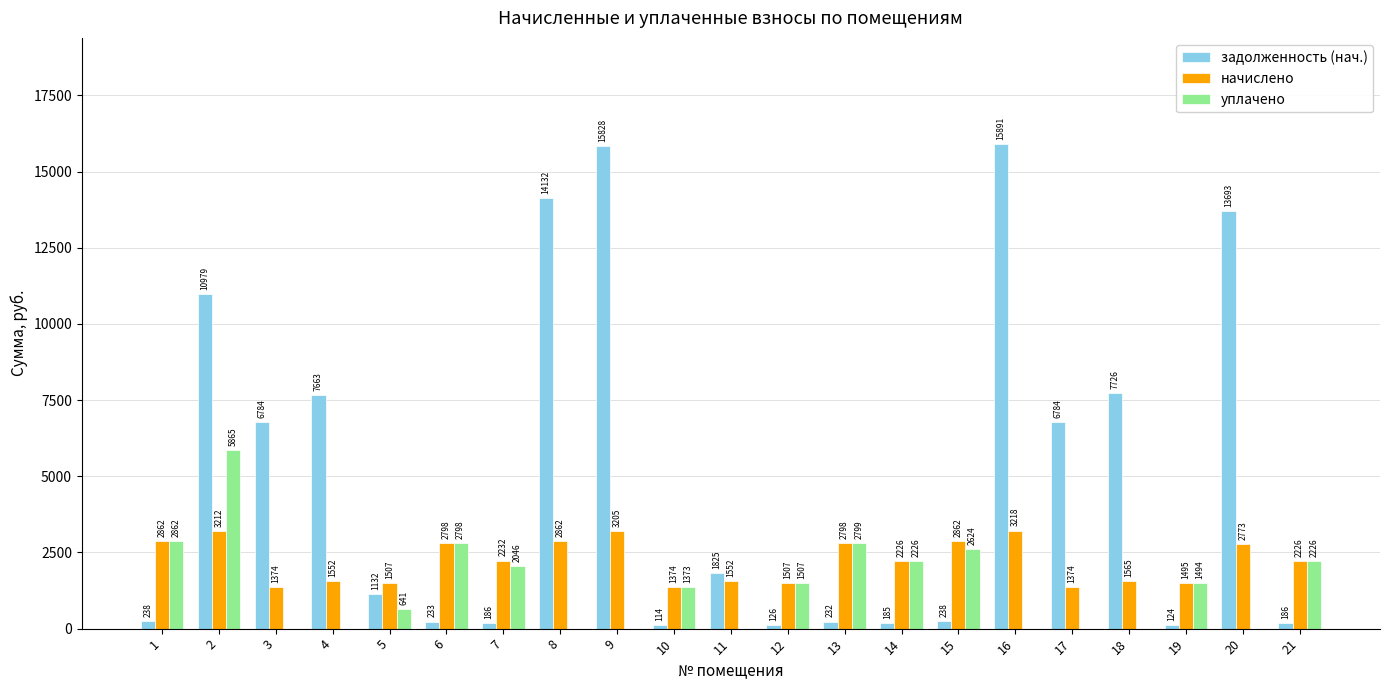

Does the chart contain stacked bars?

No